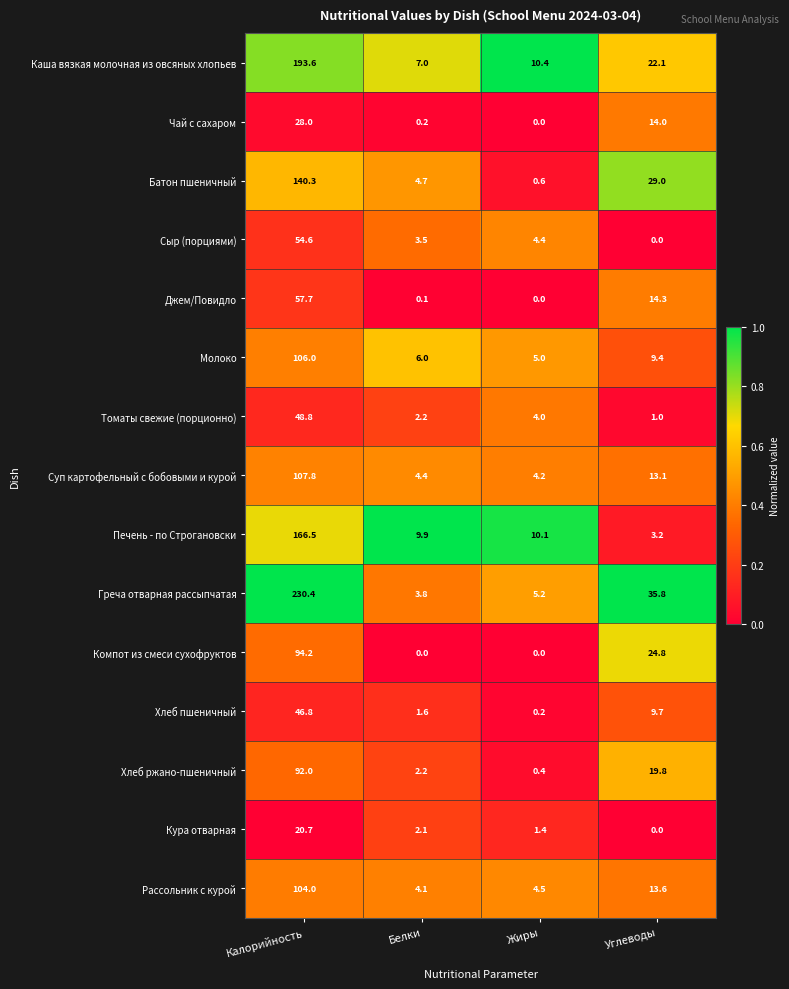

What is the sum of the Батон пшеничный values at Белки and Жиры?

5.3